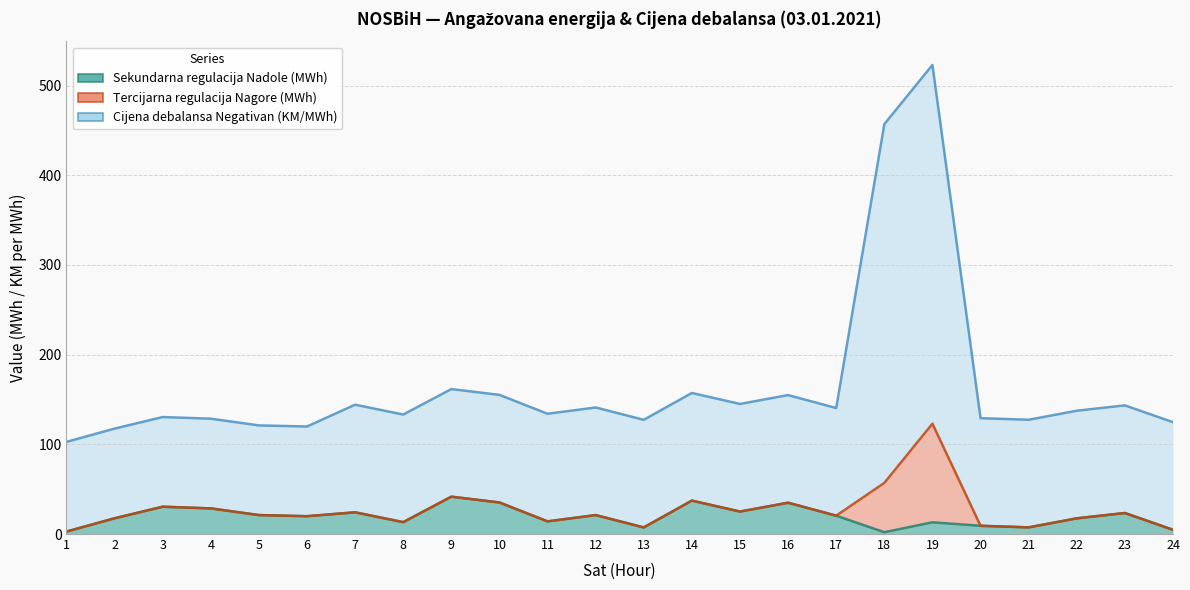

True or false: Sekundarna regulacija Nadole (MWh) and Cijena debalansa Negativan (KM/MWh) cross at least once.

False